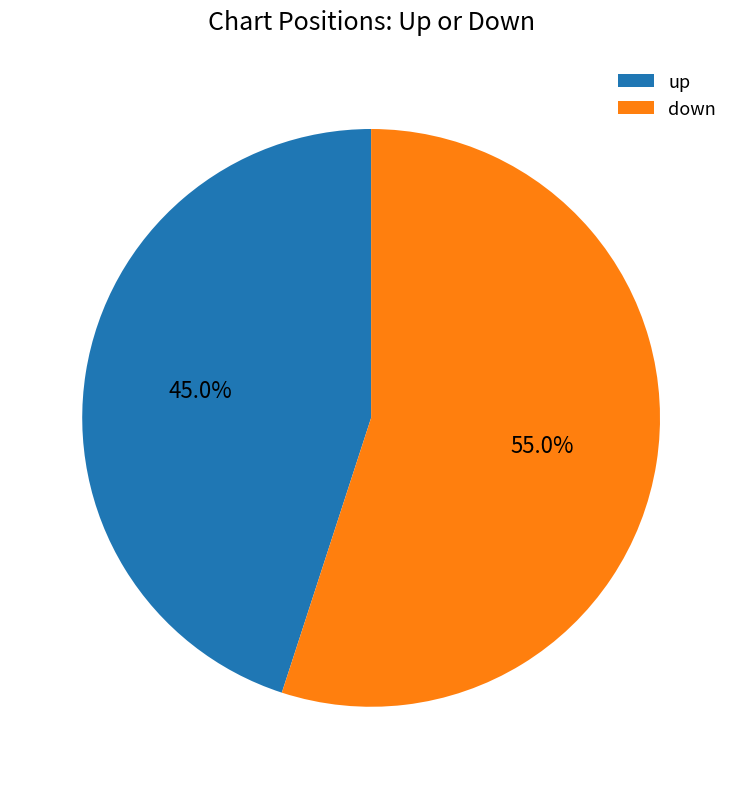

Which slice is the largest?

down